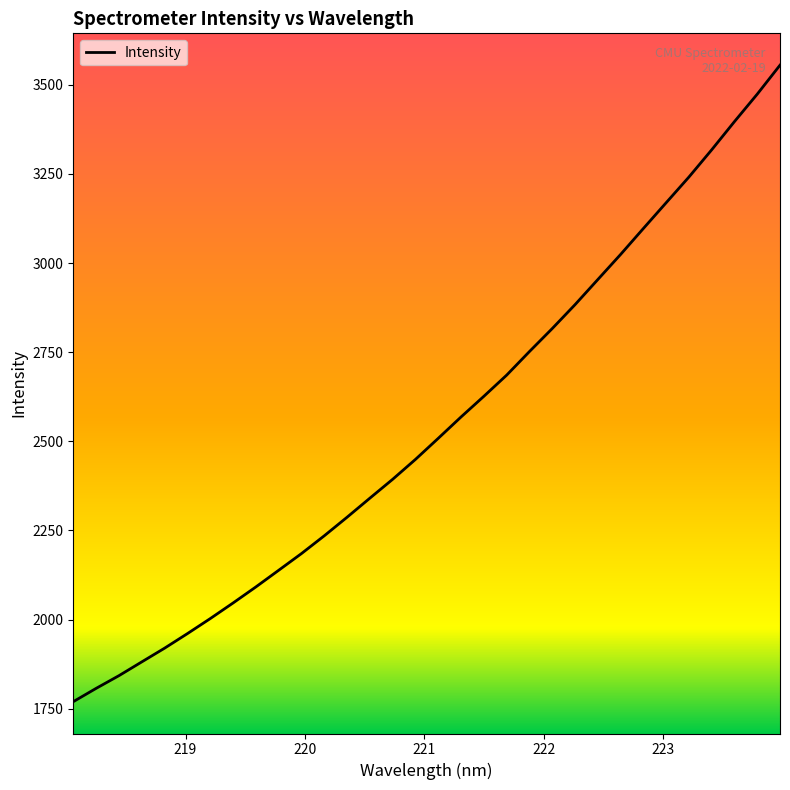

What is the greatest value displayed?

3555.0